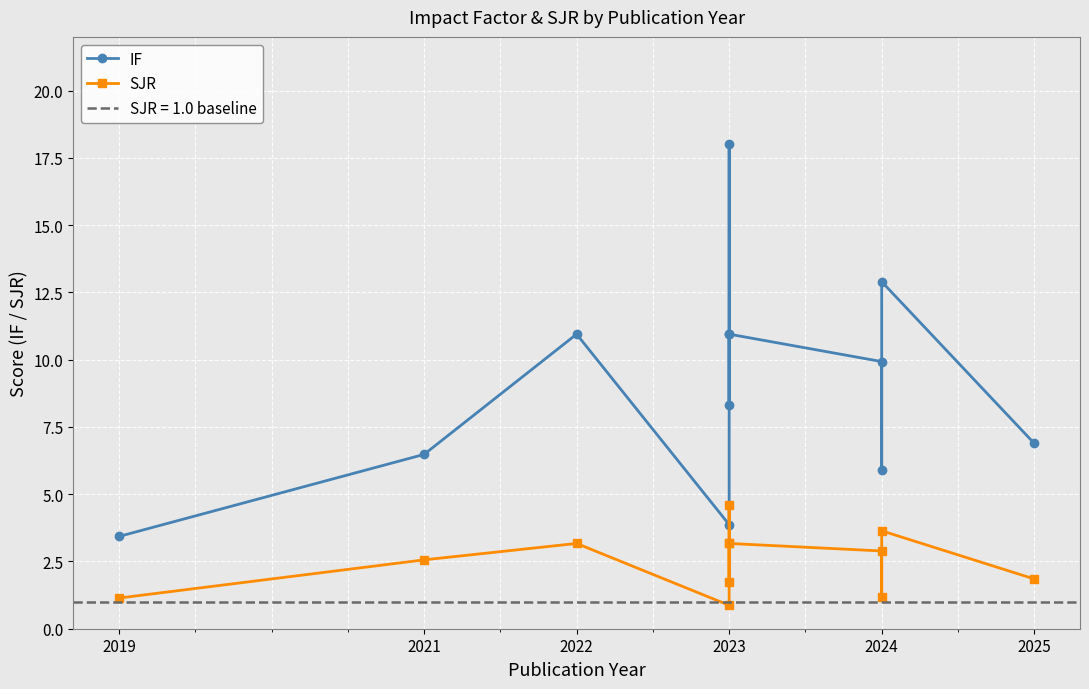

What is the difference between the maximum and second lowest values in the SJR series?

3.5